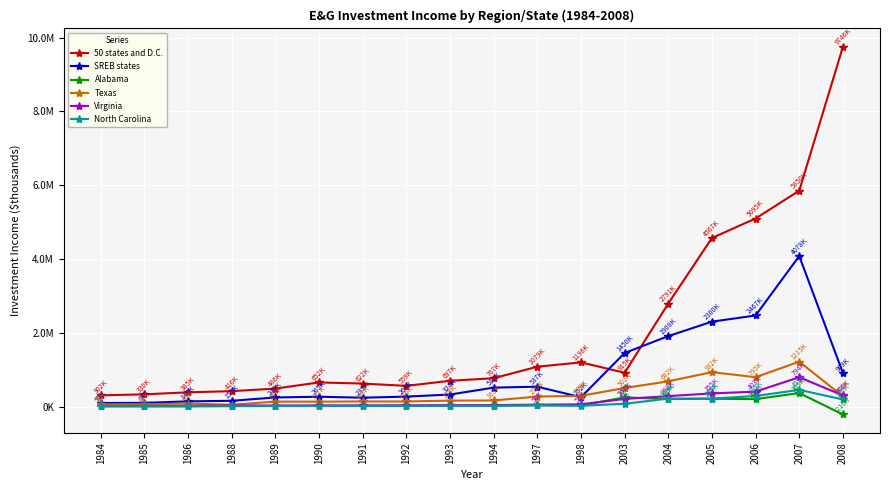

Reading right to left, transcribe all the data shown in this chart.

50 states and D.C.: 9746433.9	5849523.6	5094989.1	4567206.2	2791197.8	914564.8	1195918.4	1078957.2	766693.3	697491.0	559327.1	621737.5	652054.3	486196.6	415884.6	384866.0	329989.0	302459.0
SREB states: 909166.2	4077755.8	2467093.7	2299614.4	1908047.7	1450153.7	252269.0	536979.3	511780.8	324451.5	268387.7	238594.4	264685.5	245335.7	154627.2	139610.0	99134.0	94685.0
Alabama: -215661.5	365202.9	200630.8	208784.6	202720.7	247213.4	29820.5	31623.6	21818.6	22226.3	20007.7	18644.7	17381.9	14467.4	13692.0	6318.0	6255.0	6899.0
Texas: 275668.4	1214789.2	794524.7	931704.2	682089.0	501506.5	289265.0	269934.8	163348.2	159136.9	136204.8	137600.9	130949.1	133102.0	46469.6	80398.0	61386.0	59058.0
Virginia: 300351.9	793847.7	403136.7	355035.1	281743.5	206693.9	57768.0	50302.9	36772.1	34572.7	30168.6	28598.9	28836.4	26477.6	26234.0	14518.0	13612.0	11414.0
North Carolina: 191801.9	450872.9	284509.6	215318.5	214347.8	73205.3	21156.8	33179.3	21260.3	18871.1	18056.0	15059.0	11984.7	10867.0	9511.3	6152.0	5632.0	6219.0